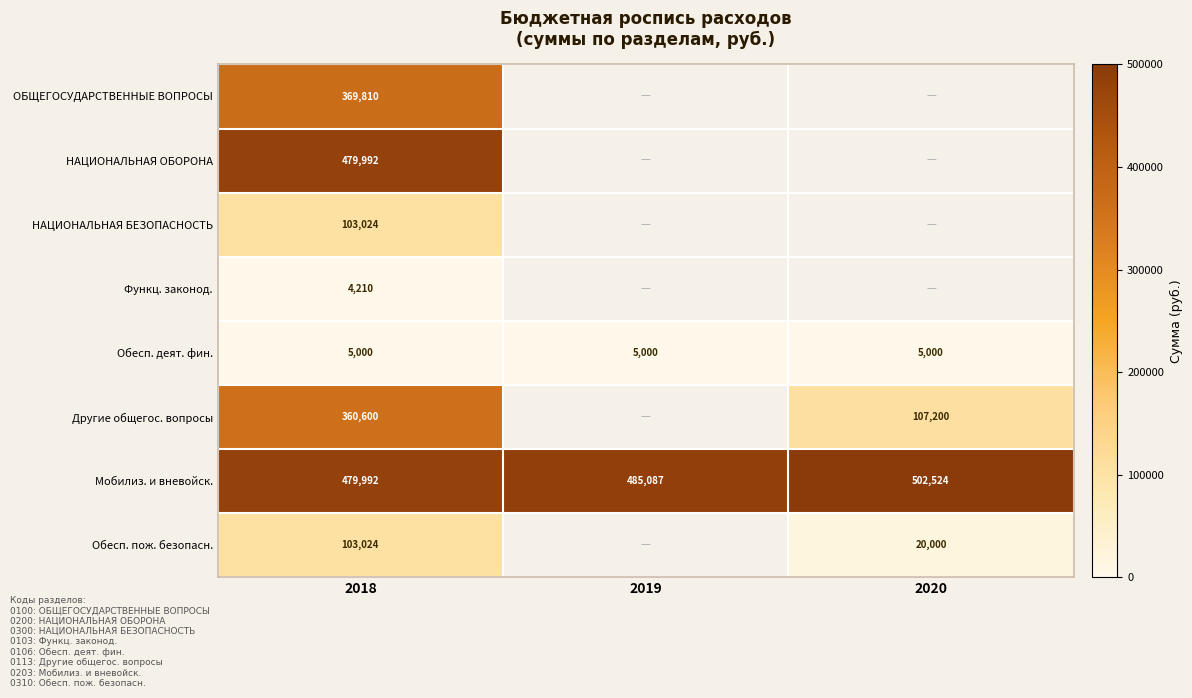

At which category is the sum across all series the highest?

2018